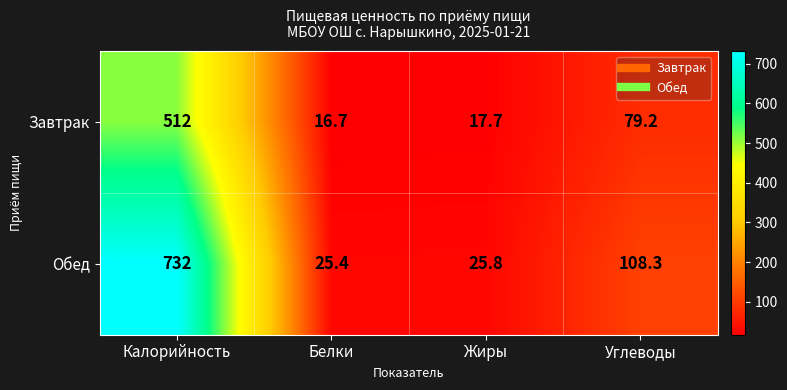

The Завтрак series shows 512.0 at Калорийность. True or false?

True